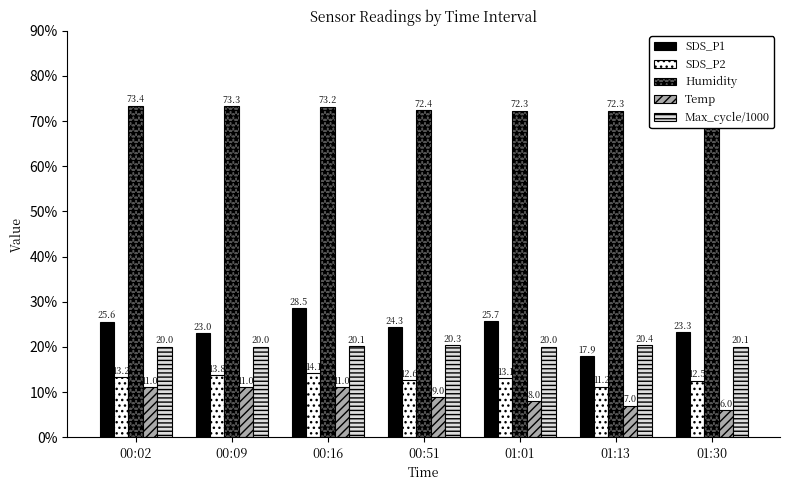

Which series has the largest total across all categories?

Humidity